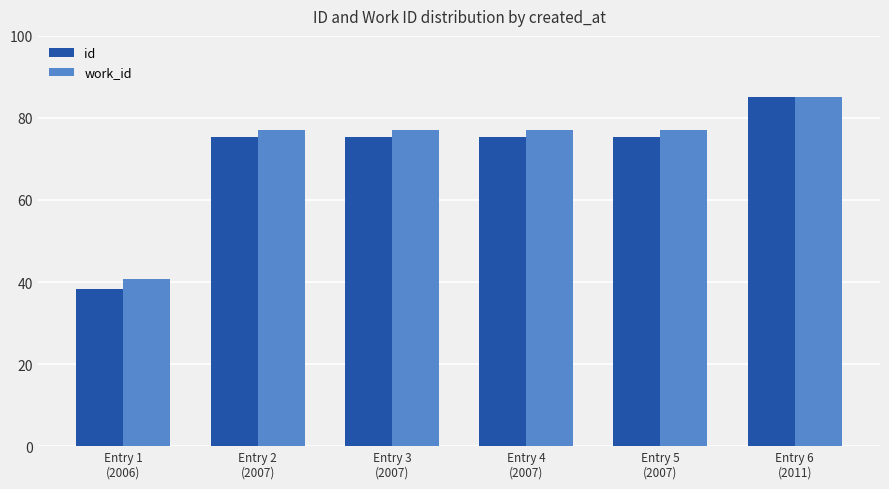

What is the difference between the highest and lowest values at Entry 2
(2007)?

1.6